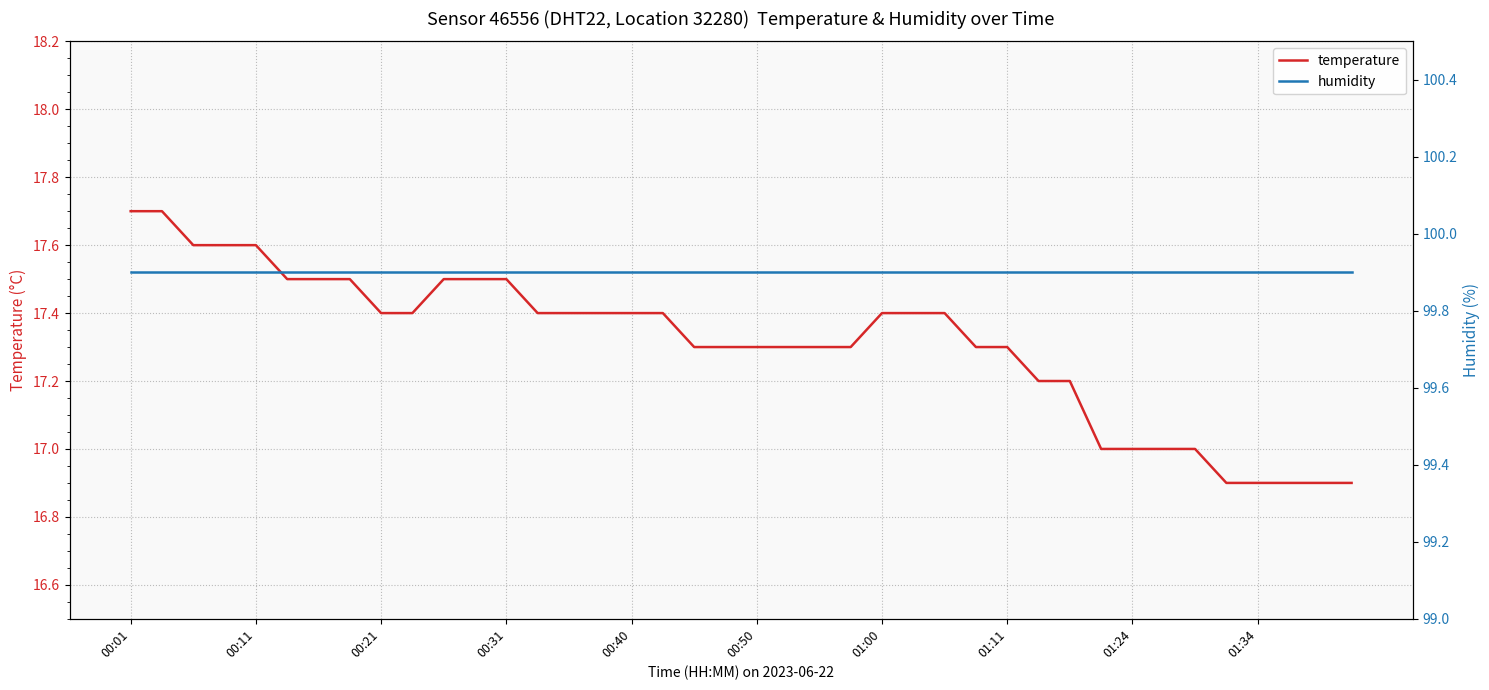

Is it true that temperature equals 7.5 at 00:31?

False